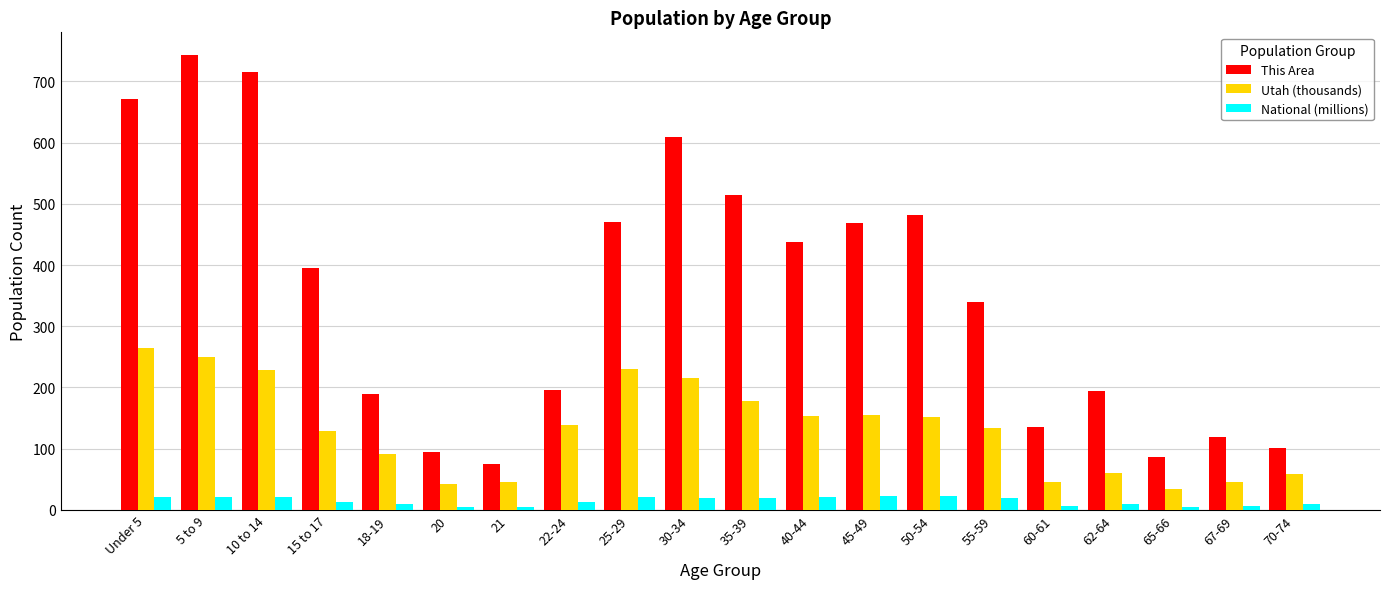

Which series has the widest spread of values?

This Area